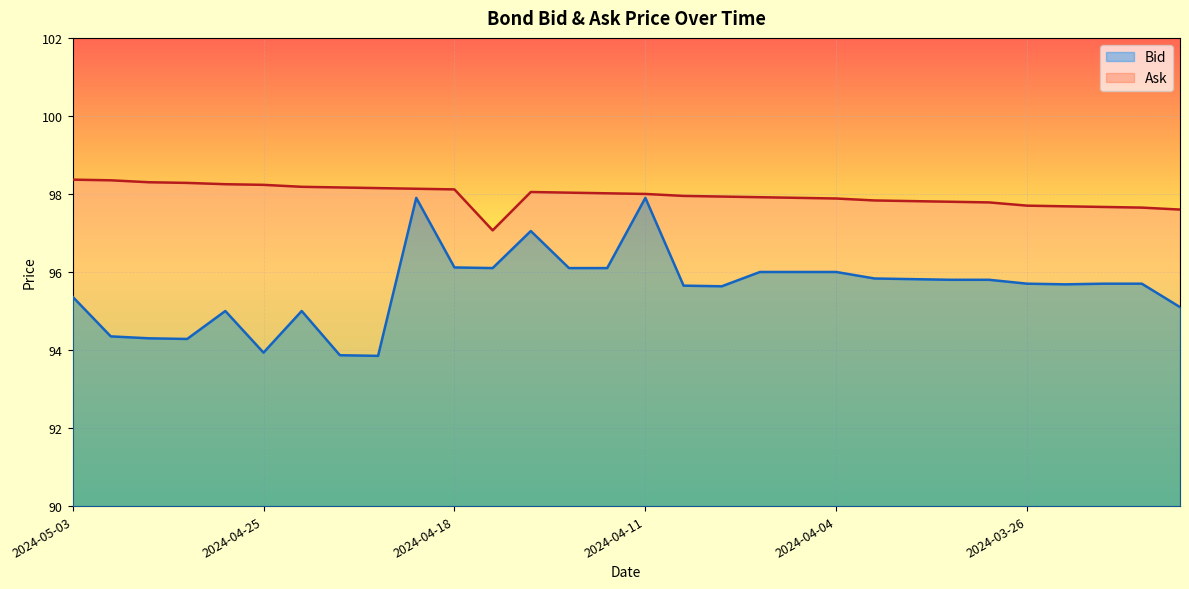

True or false: Ask has a value of 98.2 at 2024-04-22.

True